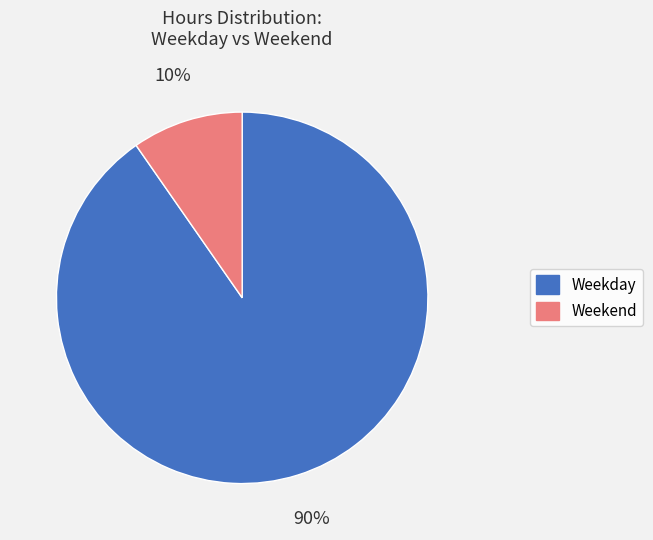

To the nearest percent, what is the average slice percentage?

50%